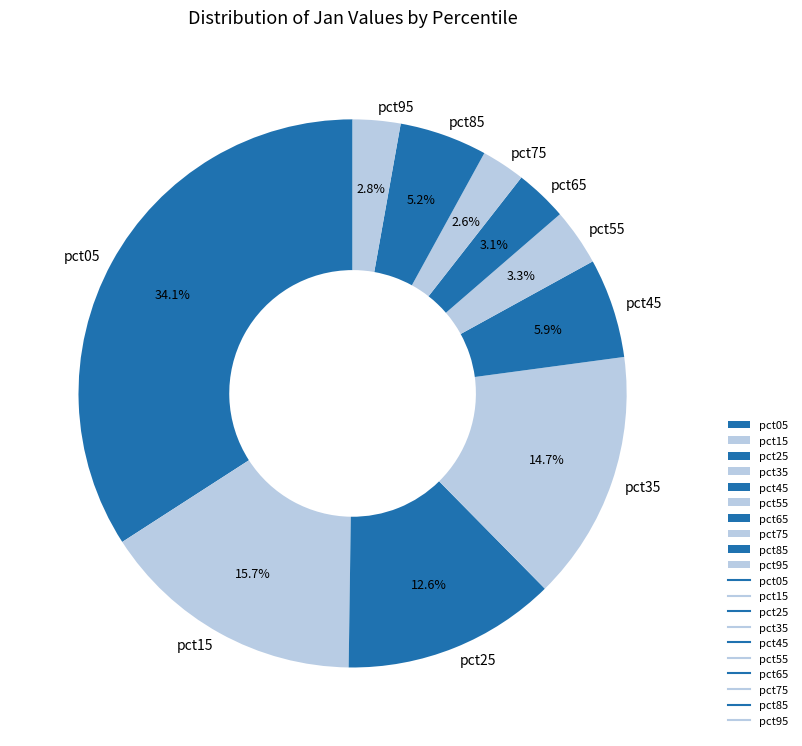

Count the number of slices in the pie.

10